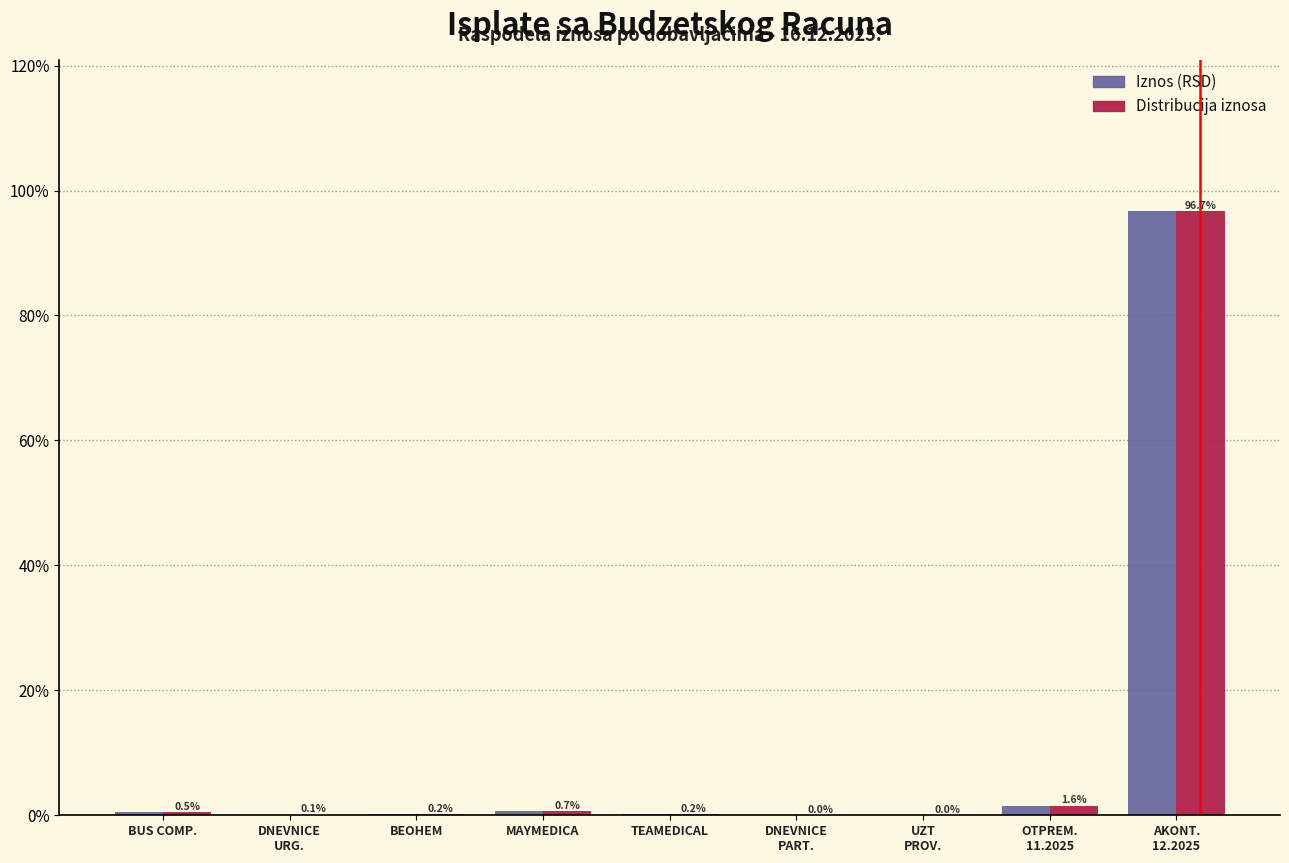

The value of Distribucija iznosa at BEOHEM is 0.2. True or false?

True